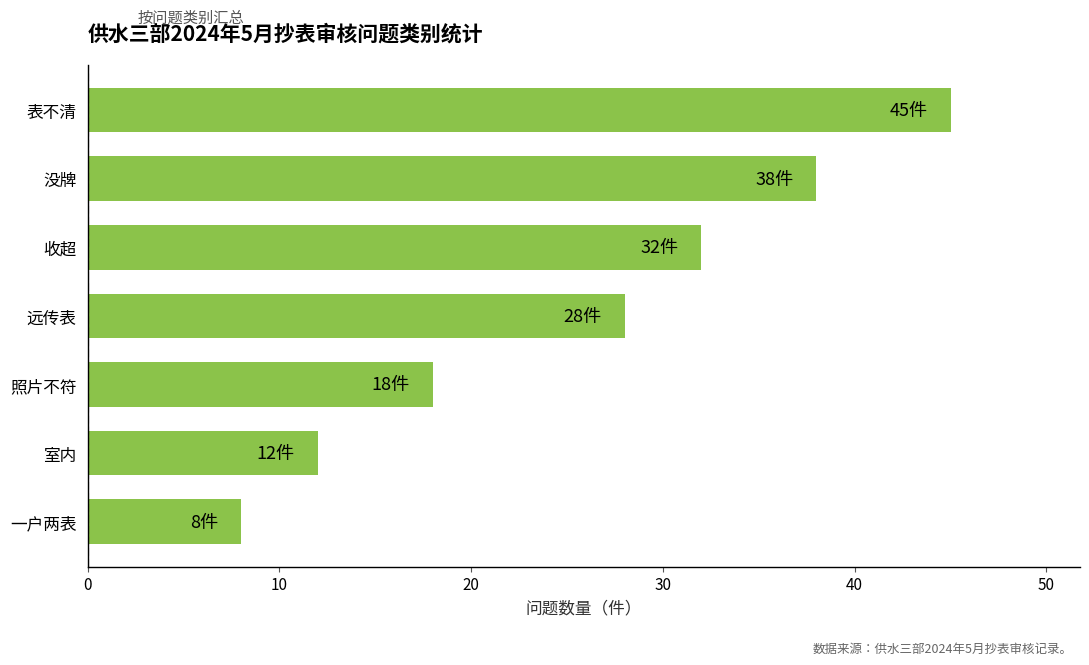

Count the number of data series in this chart.

1